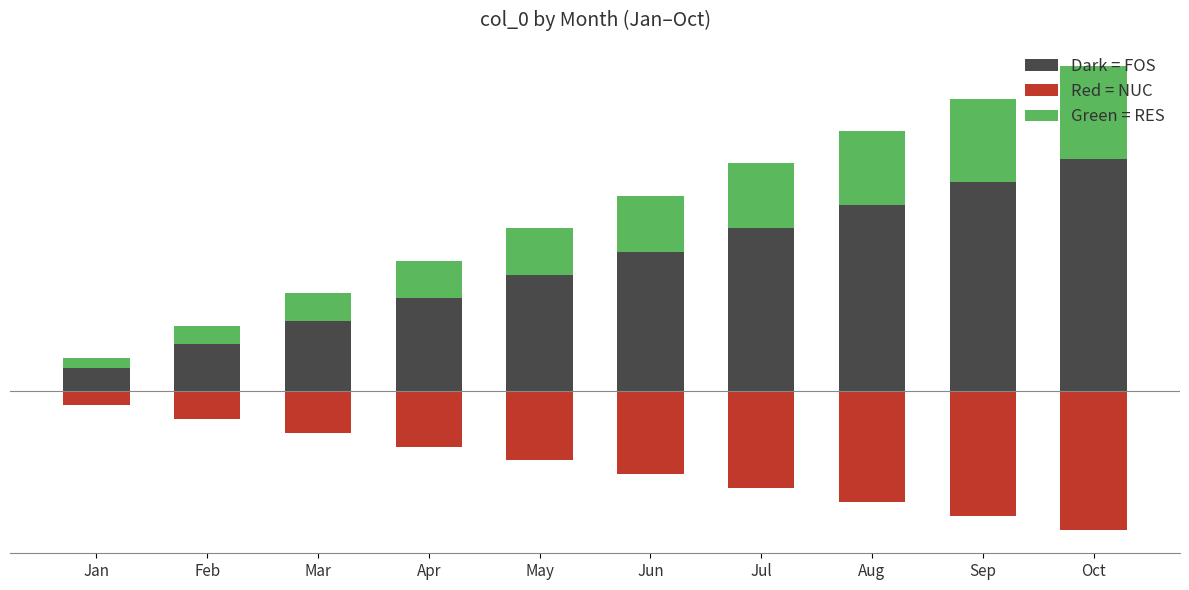

Which series has the widest spread of values?

Dark = FOS